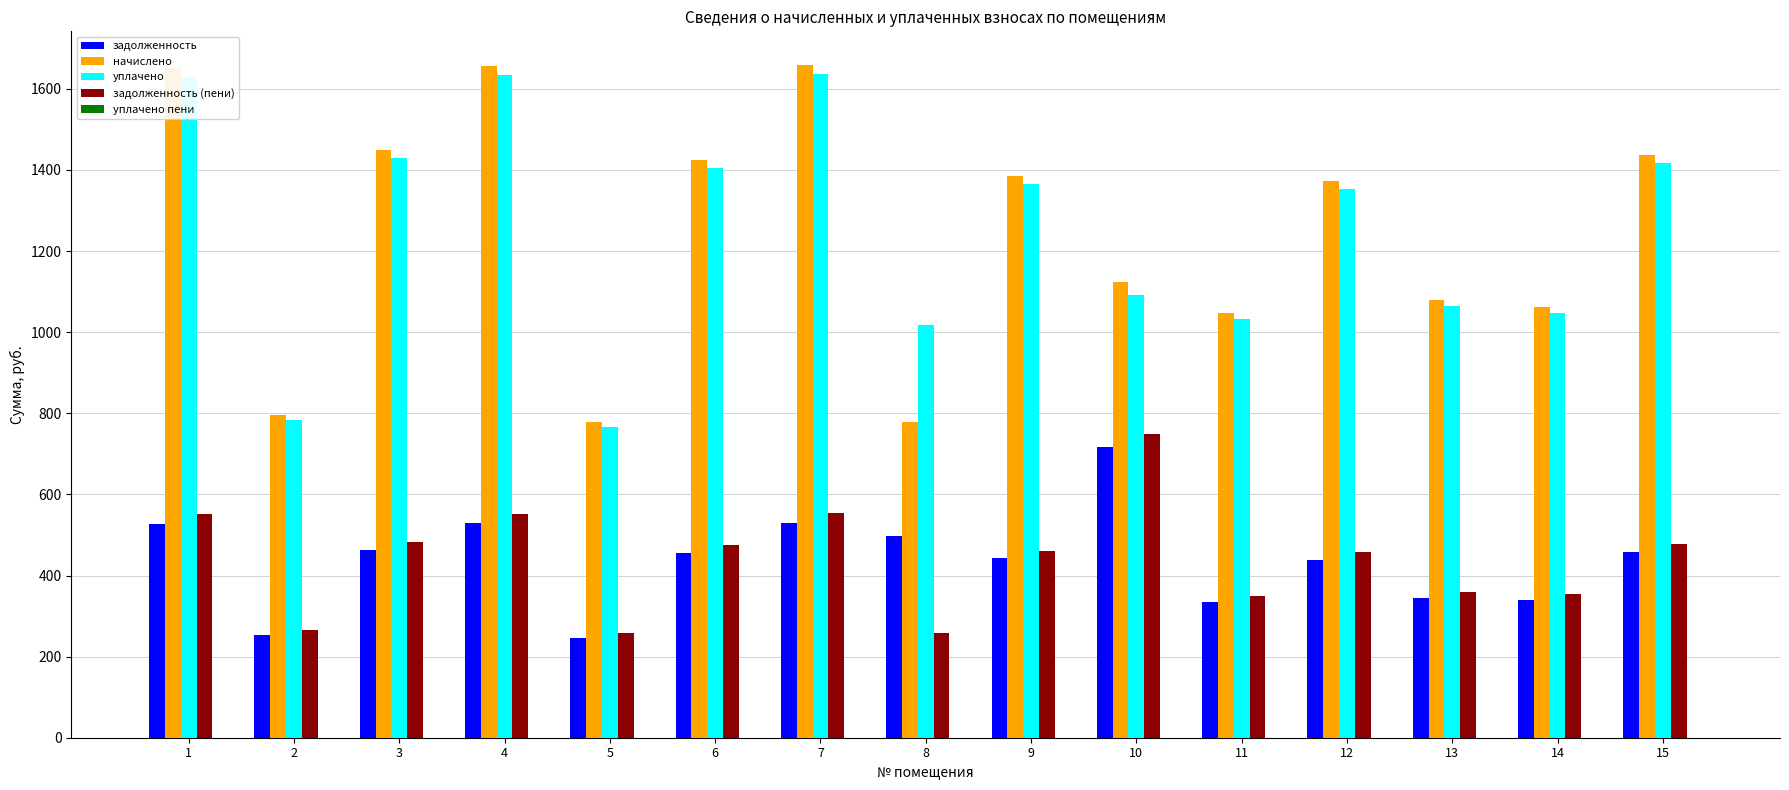

Which series changed the most between 3 and 14?

начислено